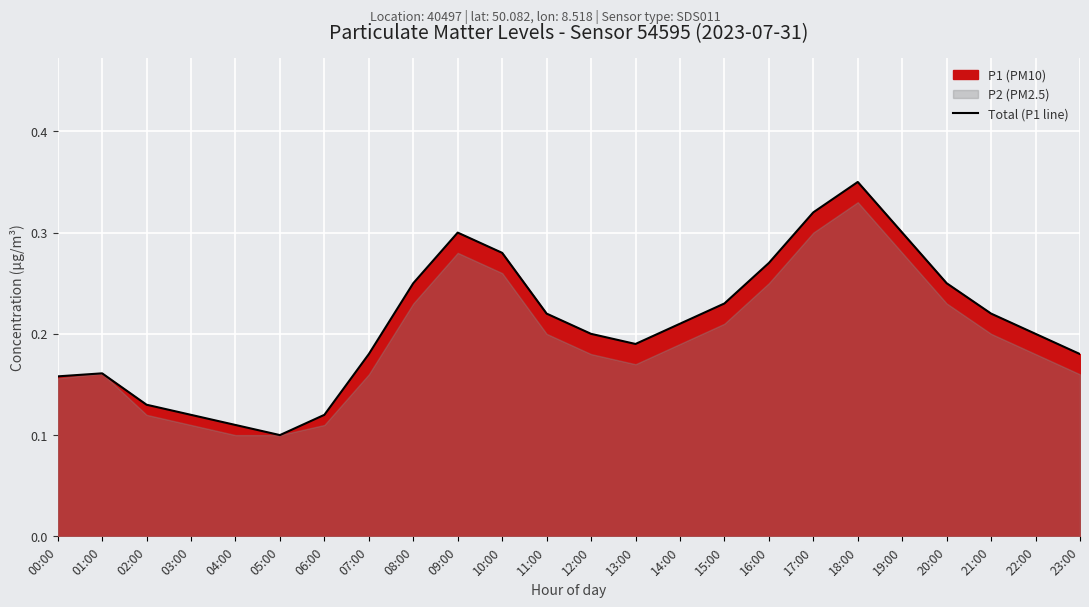

Rank the categories by value from lowest to highest.

05:00, 04:00, 03:00, 06:00, 02:00, 00:00, 01:00, 07:00, 23:00, 13:00, 12:00, 22:00, 14:00, 11:00, 21:00, 15:00, 08:00, 20:00, 16:00, 10:00, 09:00, 19:00, 17:00, 18:00